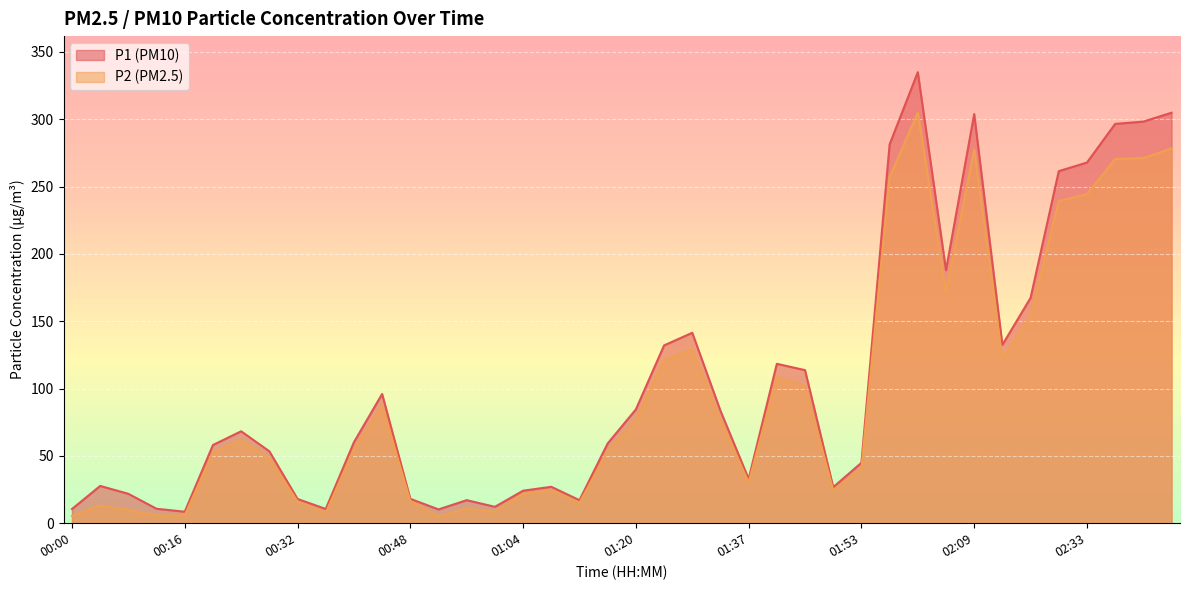

What is the total value across all series at 02:37?

567.1